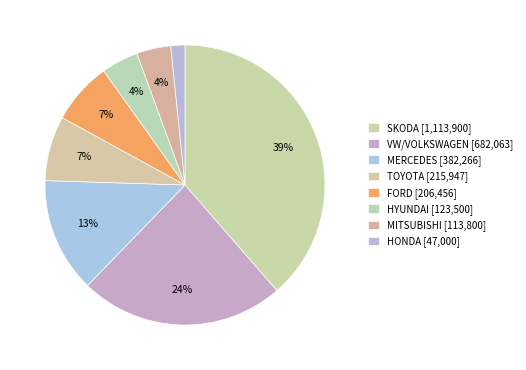

How many segments does this pie chart have?

8